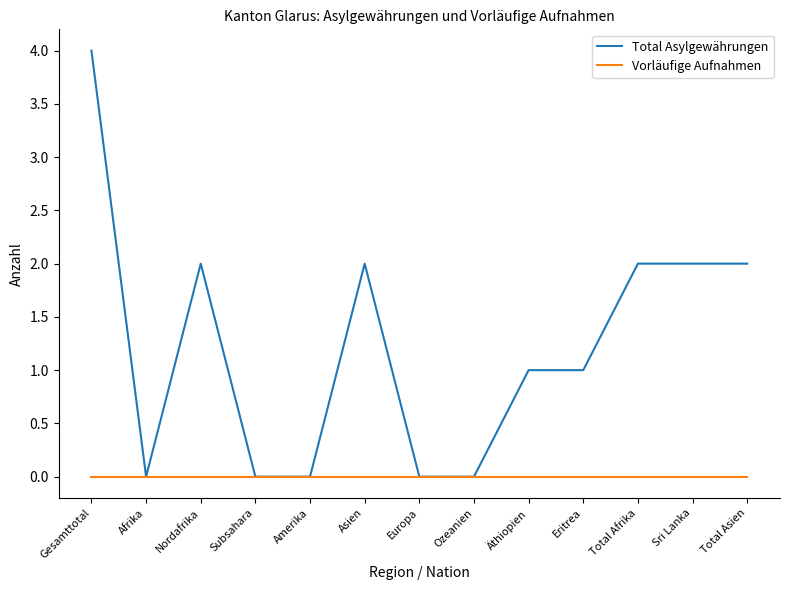

True or false: Total Asylgewährungen has more than 0 interior local peaks.

True